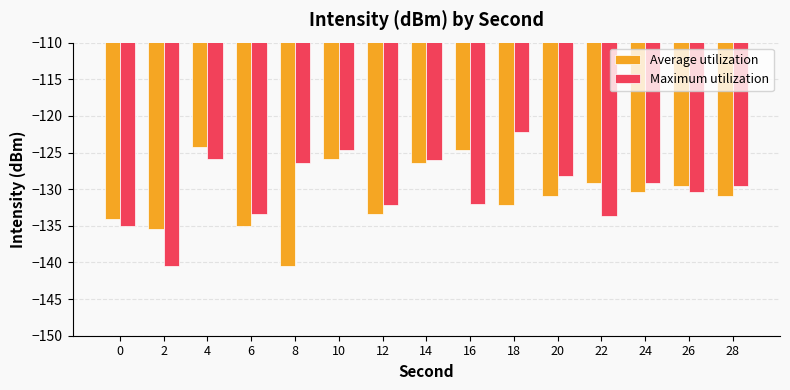

Which label corresponds to the largest value in the chart?

18